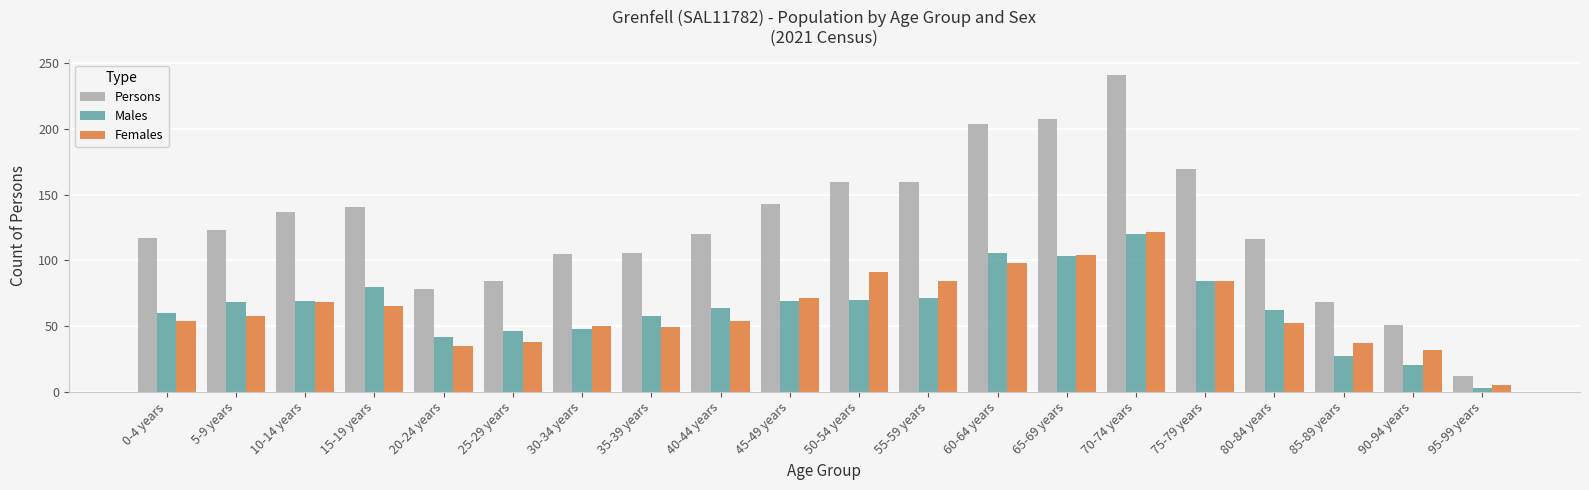

What is the label of the 15th bar from the left?

70-74 years